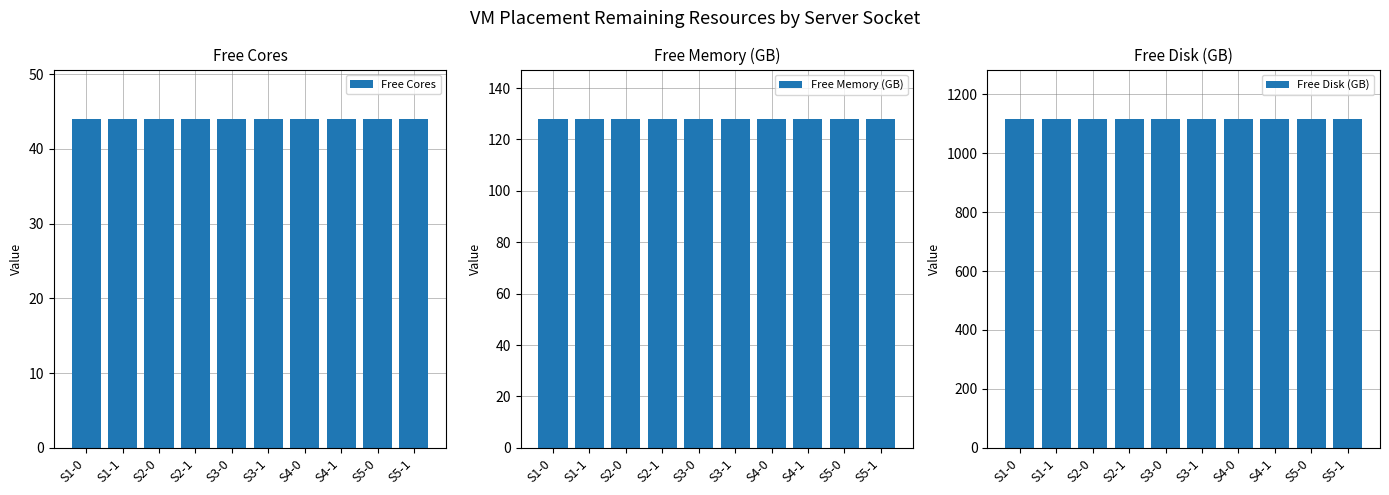

Between S4-0 and S4-1, which series saw the biggest shift?

Free Cores